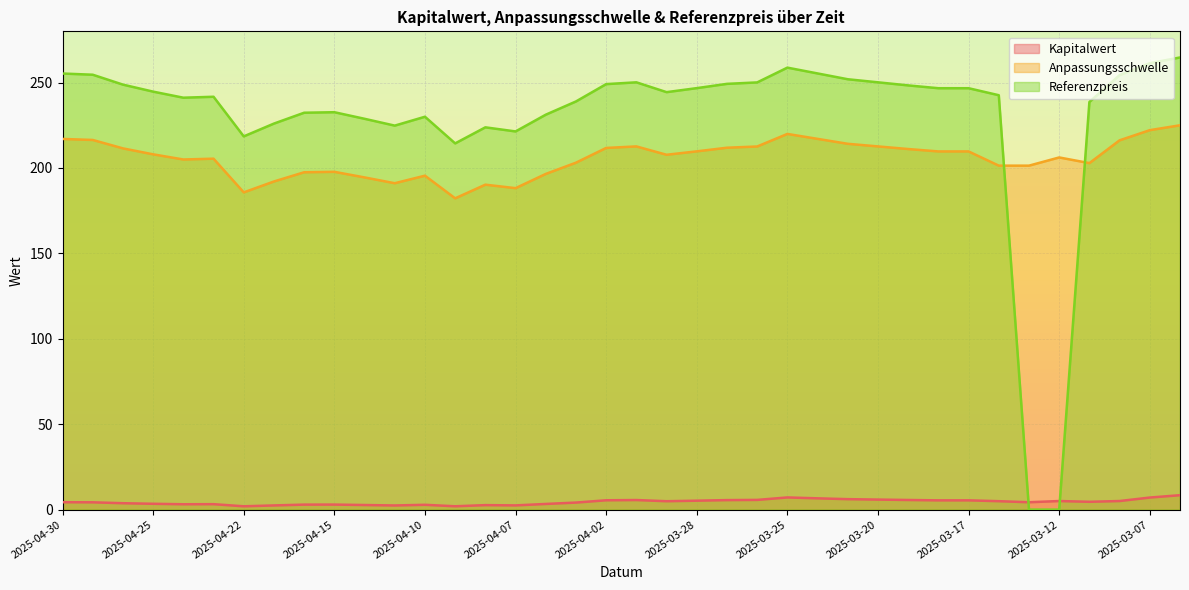

At which category is the sum across all series the highest?

2025-03-06